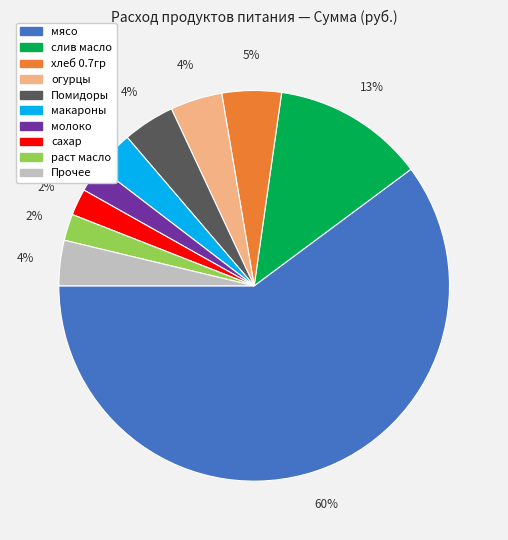

Is there any slice that represents more than half of the pie?

Yes